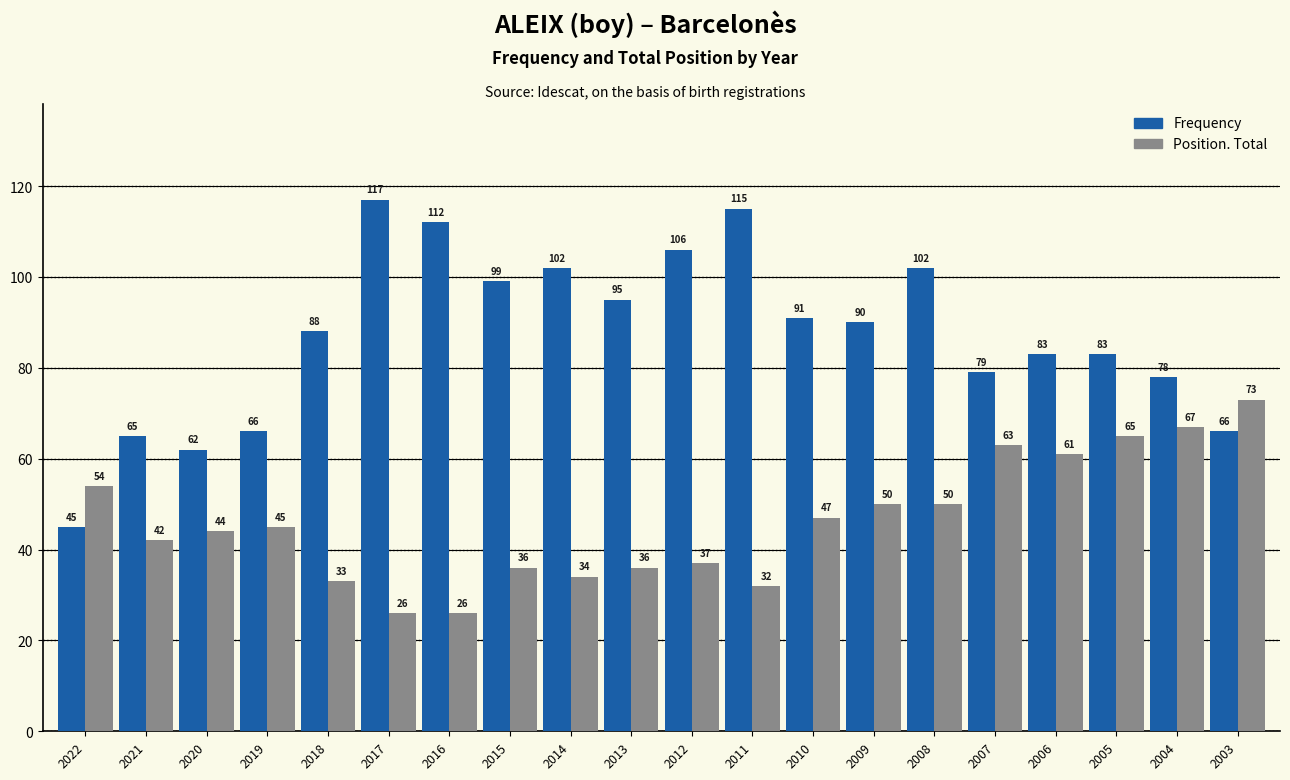

Reading left to right, list all the values displayed in this chart.

Frequency: 2022=45	2021=65	2020=62	2019=66	2018=88	2017=117	2016=112	2015=99	2014=102	2013=95	2012=106	2011=115	2010=91	2009=90	2008=102	2007=79	2006=83	2005=83	2004=78	2003=66
Position. Total: 2022=54	2021=42	2020=44	2019=45	2018=33	2017=26	2016=26	2015=36	2014=34	2013=36	2012=37	2011=32	2010=47	2009=50	2008=50	2007=63	2006=61	2005=65	2004=67	2003=73